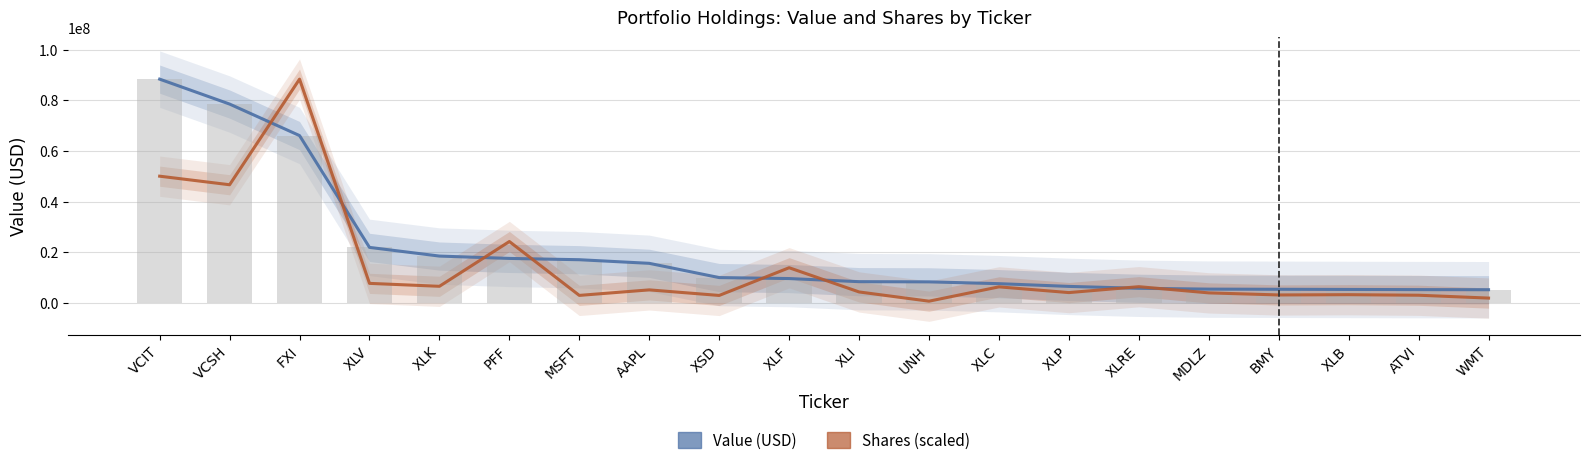

What is the maximum value shown in the chart?

88350000.0